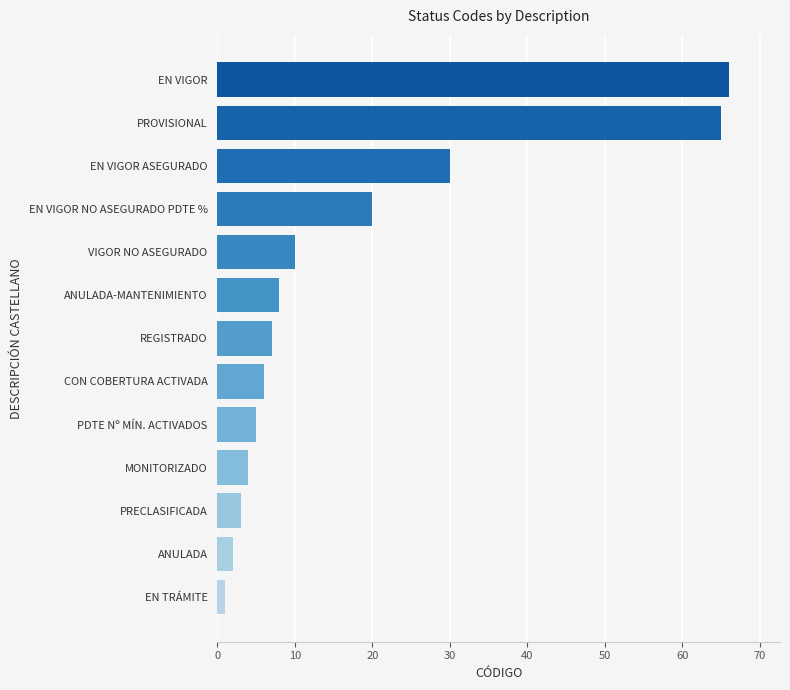

The chart shows a value of 17 at EN VIGOR. True or false?

False